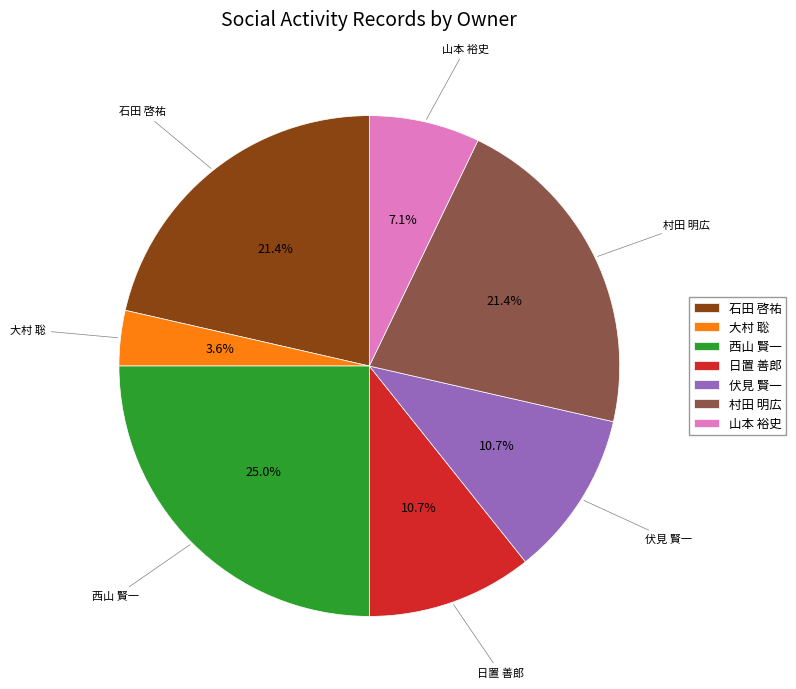

To the nearest percent, what is the difference between the largest and smallest slice percentages?

21%